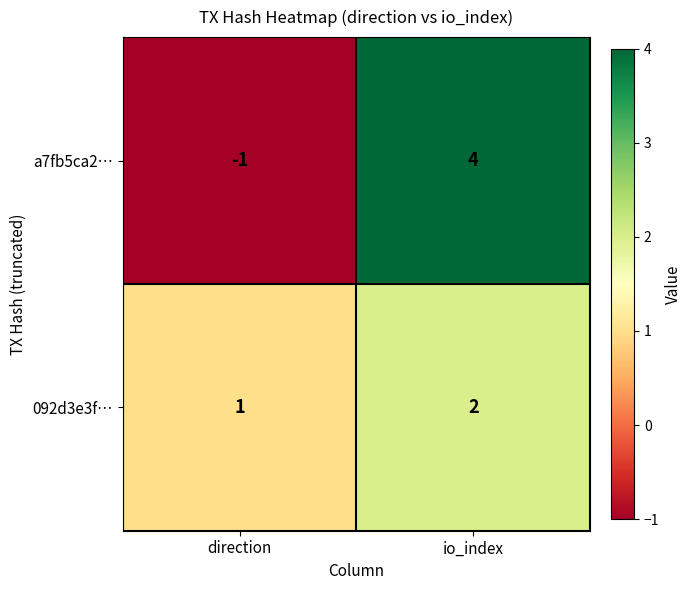

At io_index, list the series in order from smallest to largest.

092d3e3f…, a7fb5ca2…